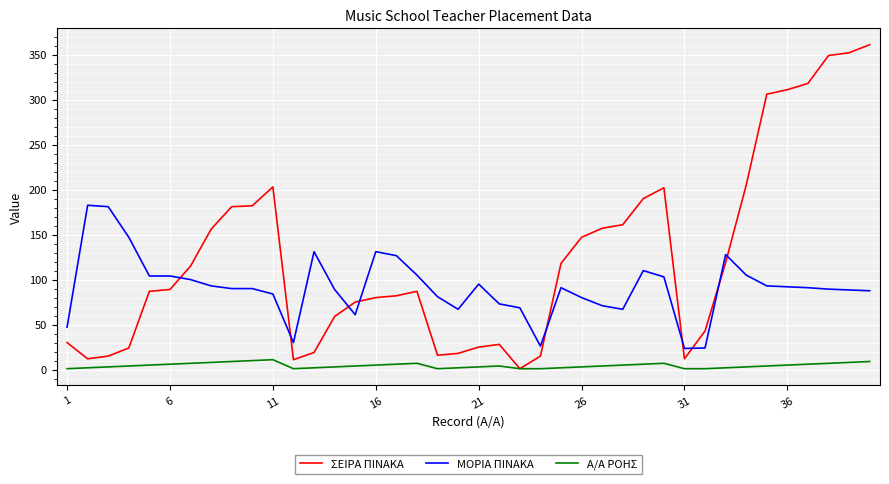

Rank the series by their average value, from lowest to highest.

Α/Α ΡΟΗΣ, ΜΟΡΙΑ ΠΙΝΑΚΑ, ΣΕΙΡΑ ΠΙΝΑΚΑ